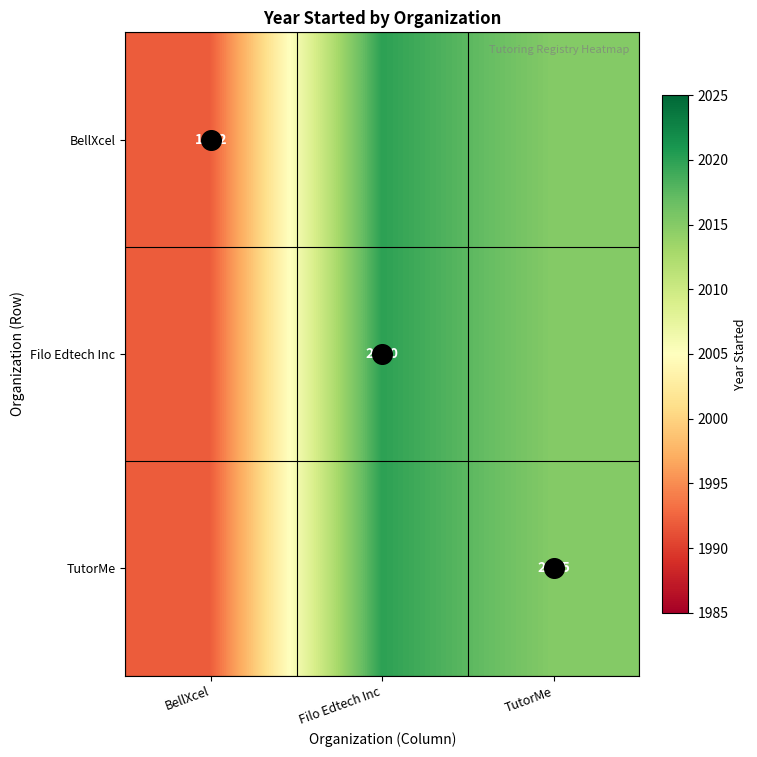

What value does the Filo Edtech Inc series have at BellXcel, to the nearest 5?

1990